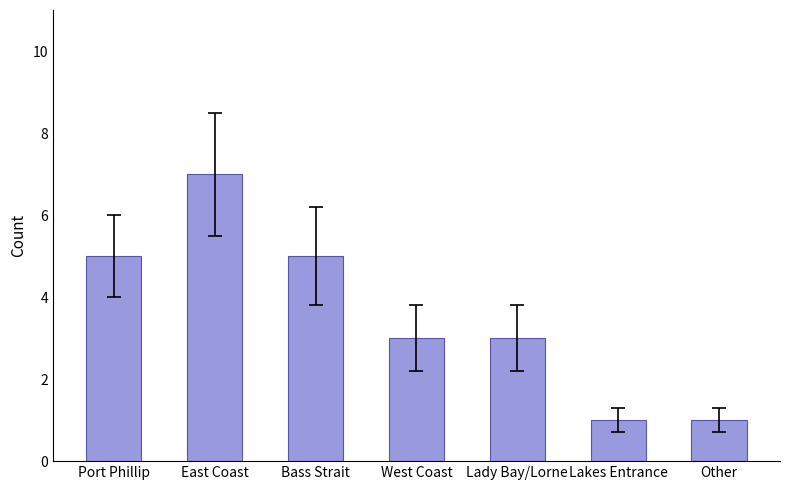

Which label corresponds to the largest value in the chart?

East Coast